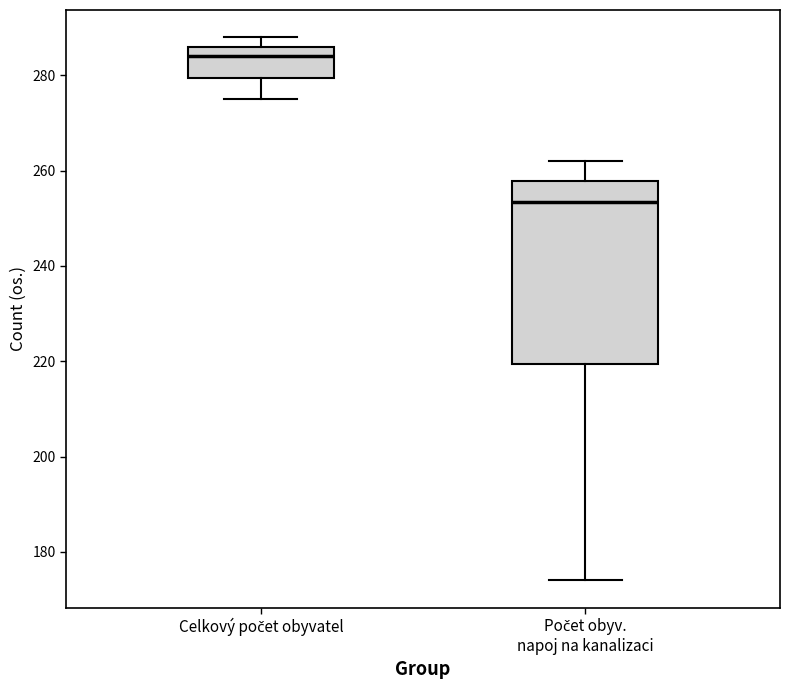

Which box's median line is the lowest?

Počet obyv. napoj na kanalizaci